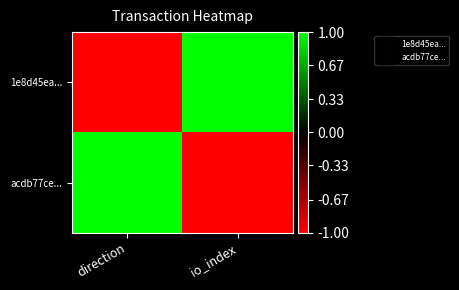

Which has a higher value, direction or io_index?

io_index